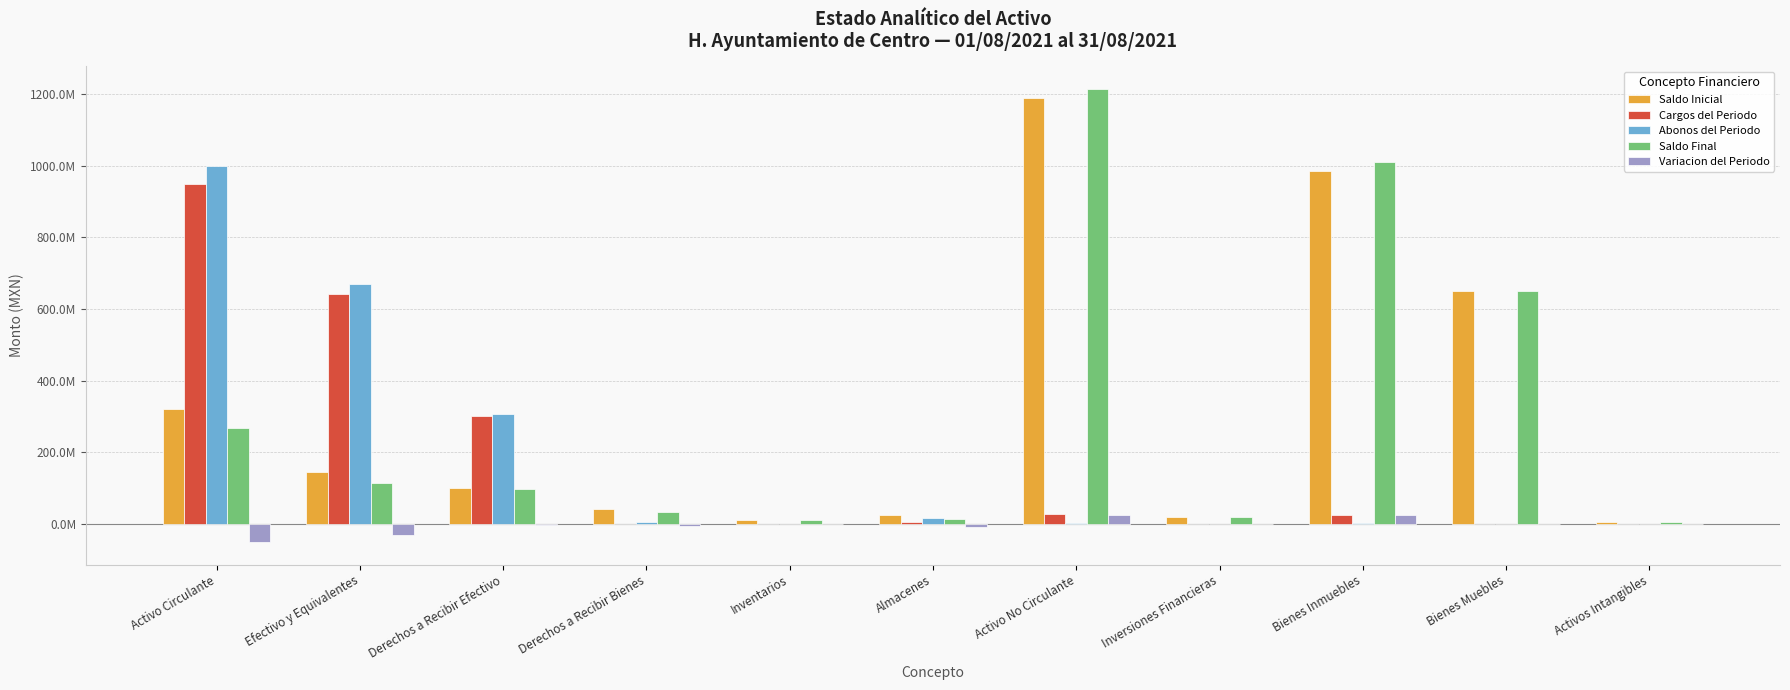

What is the value of the Saldo Inicial bar at the 9th from the left?

986184388.9